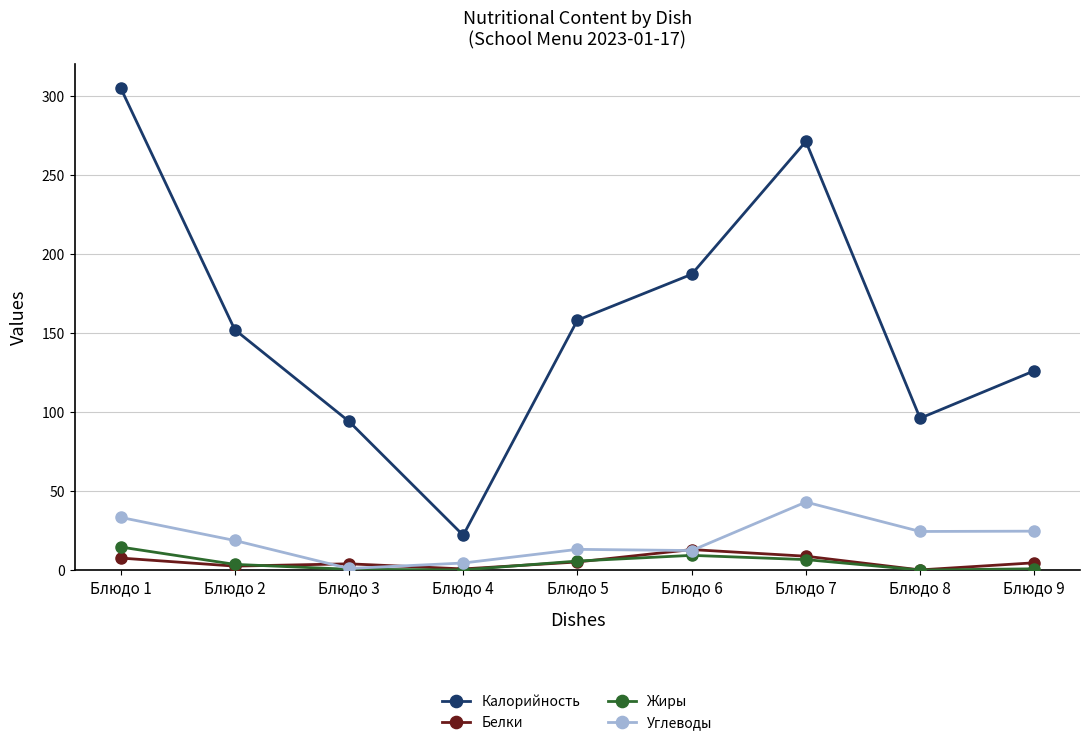

Is the value of Углеводы at Блюдо 2 greater than the value of Калорийность at Блюдо 7?

No